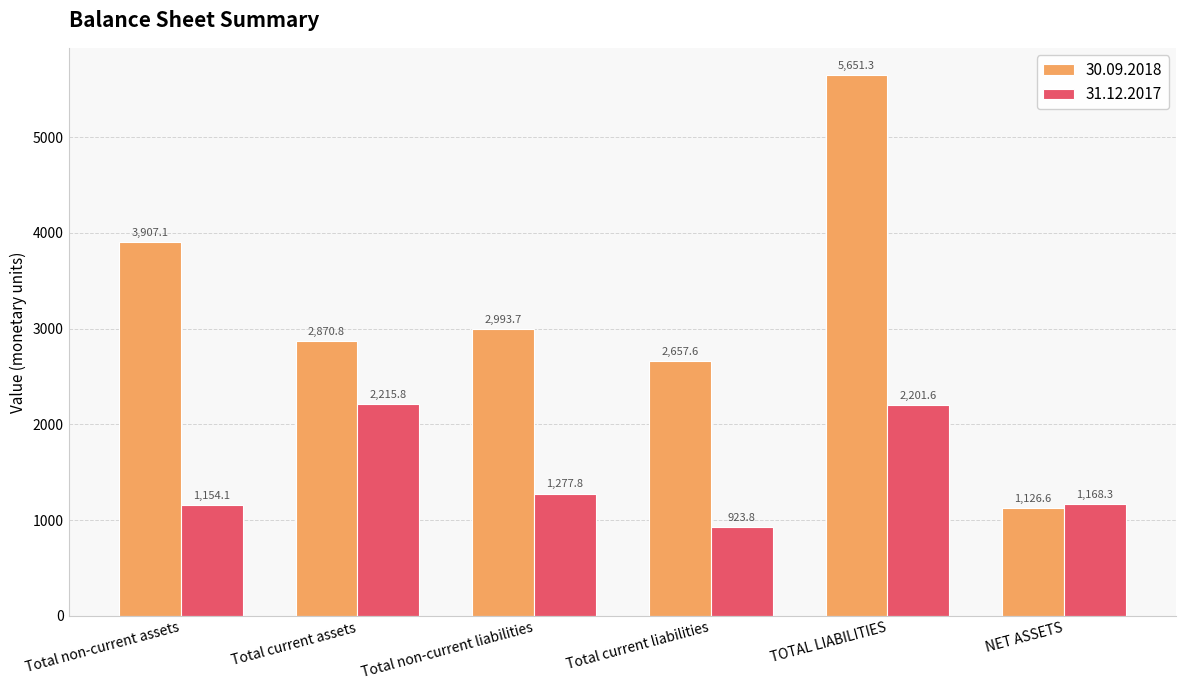

Which series has the widest spread of values?

30.09.2018